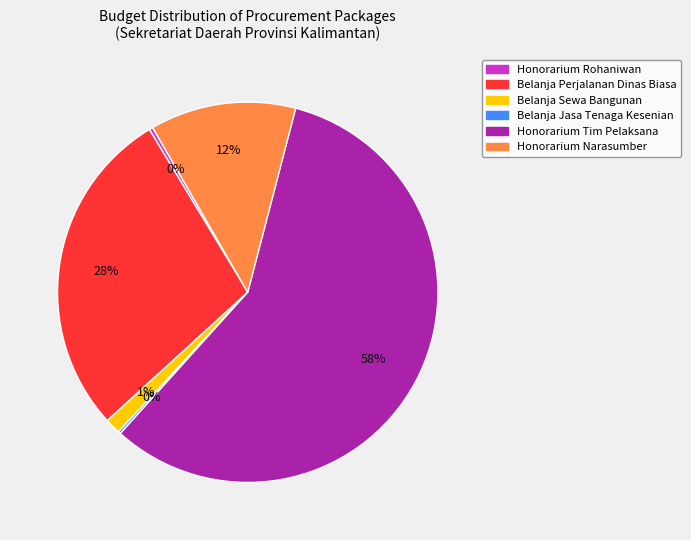

Which slice represents more than half of the pie?

Honorarium Tim Pelaksana